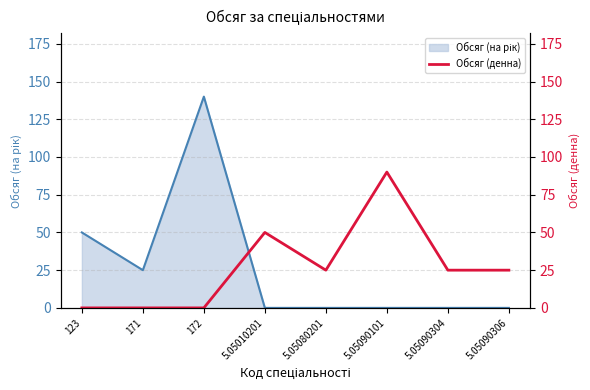

What is the label of the 6th point from the right?

172